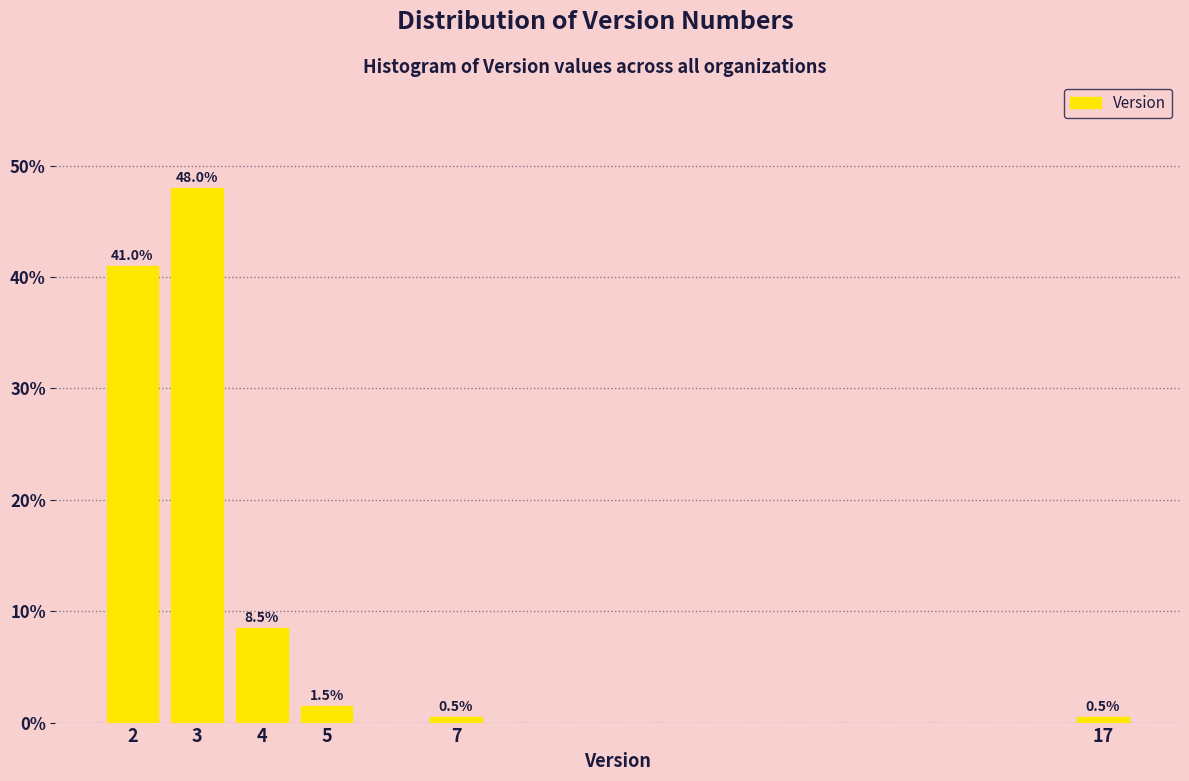

Reading right to left, transcribe all the data shown in this chart.

0.5	0.5	1.5	8.5	48.0	41.0